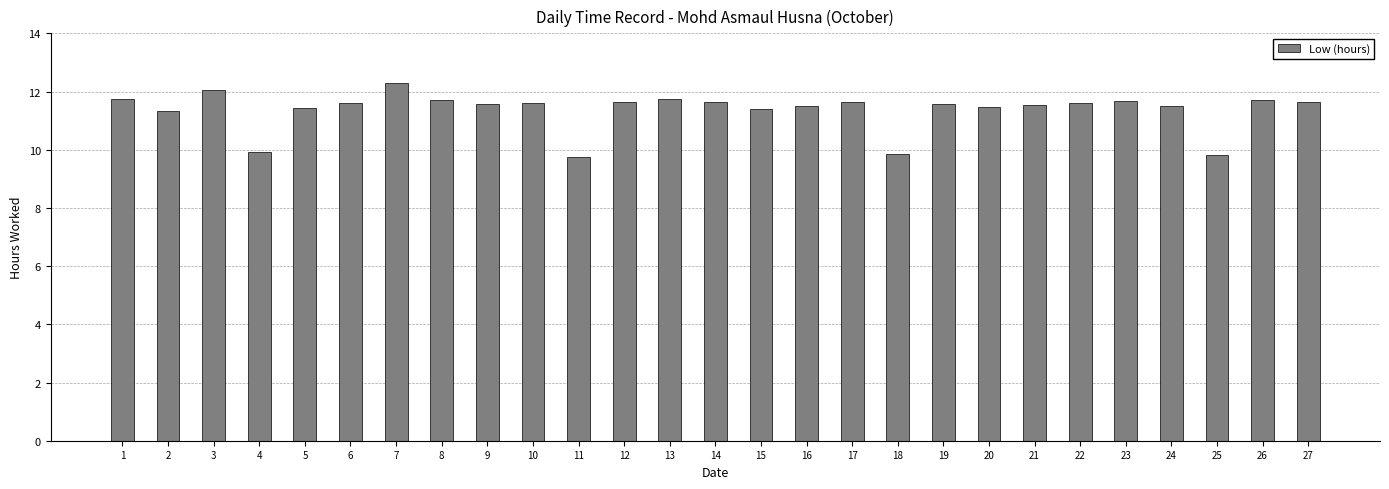

What is the approximate value at 2?

11.3